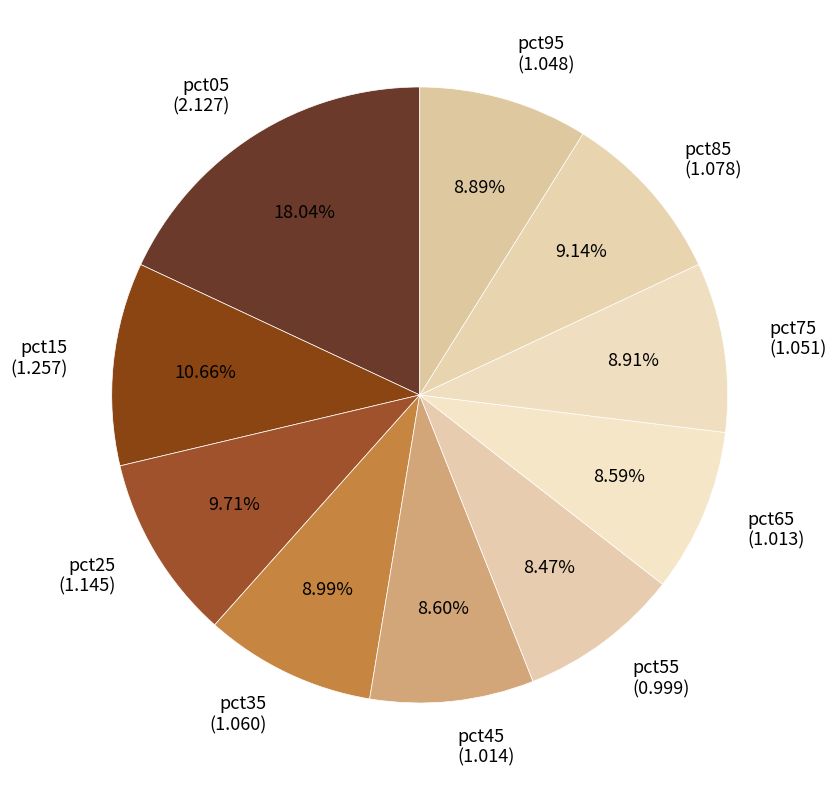

Which category has the biggest portion of the pie?

pct05